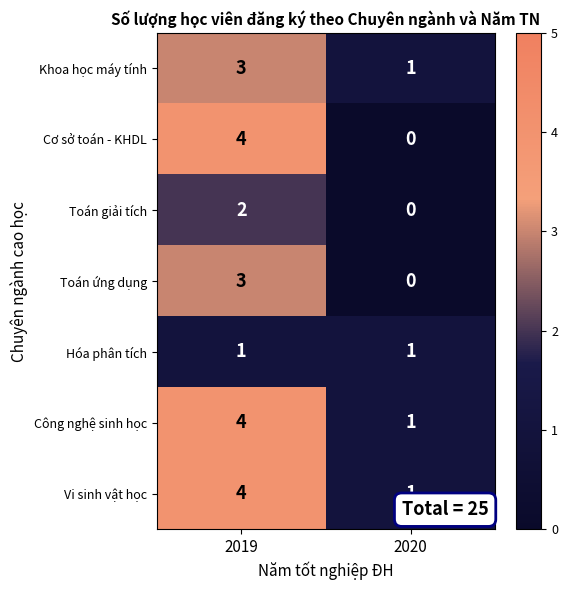

At which label does Vi sinh vật học reach its minimum?

2020